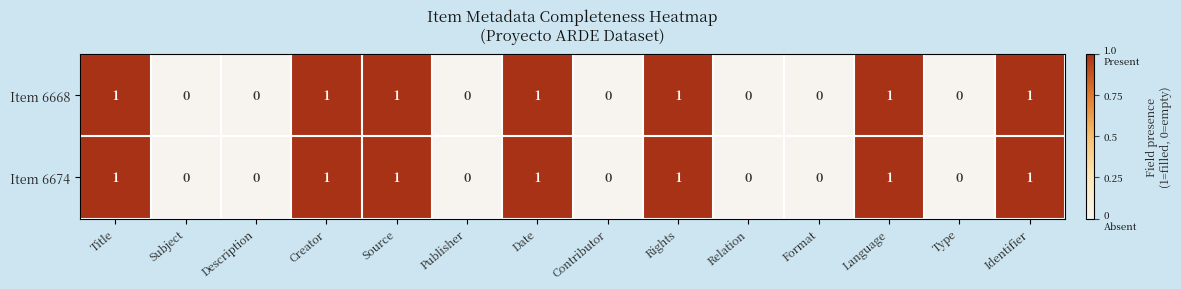

True or false: Item 6668 has a value of 0 at Rights.

False